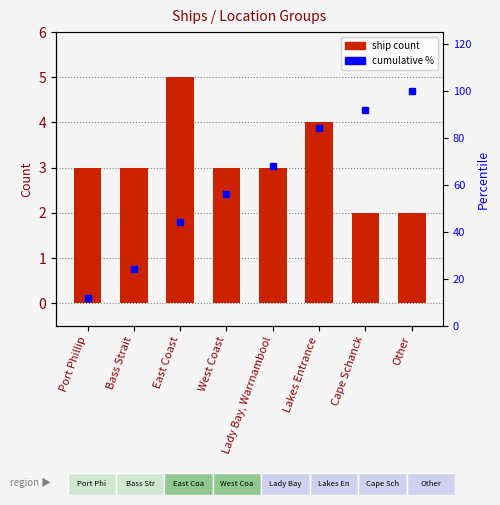

What is the lowest value of the Cumulative % series?

12